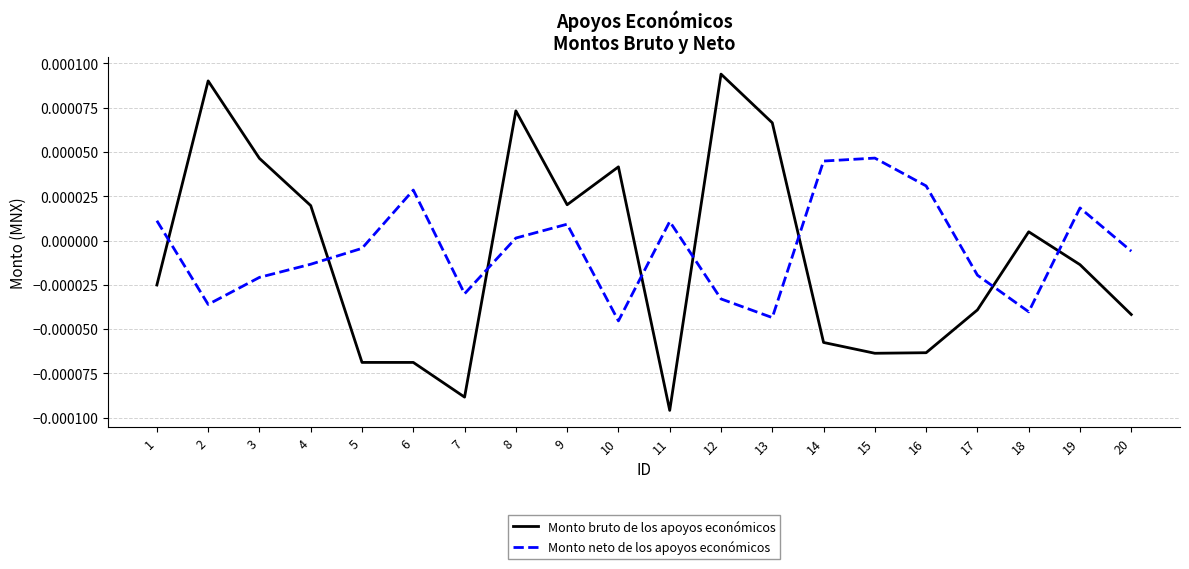

Rank the series at 14 from lowest to highest value.

Monto bruto de los apoyos económicos, Monto neto de los apoyos económicos